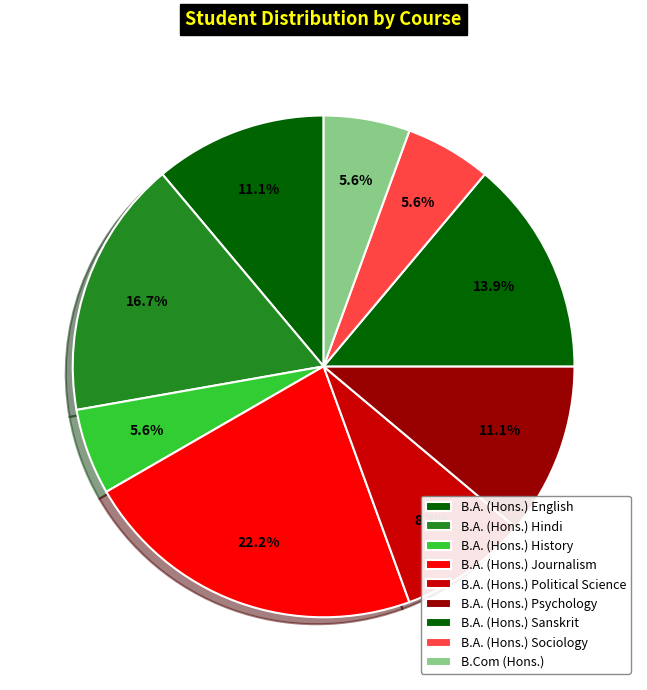

How many slices are in this pie chart?

9